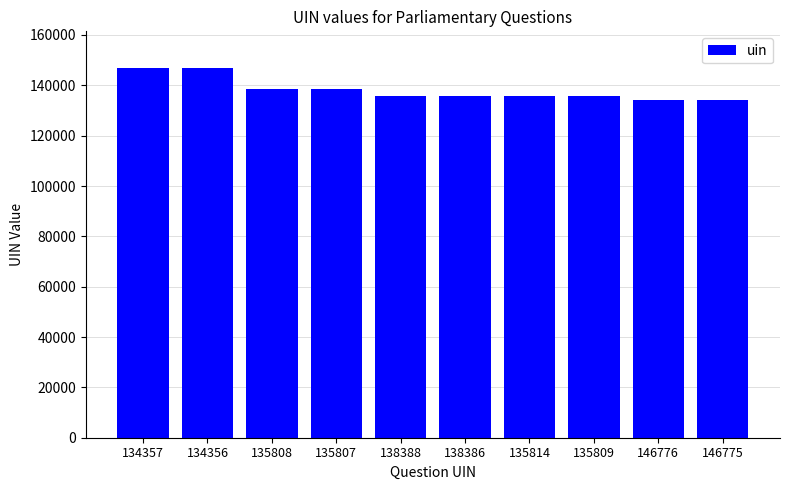

Which has a higher value, 135814 or 134356?

134356